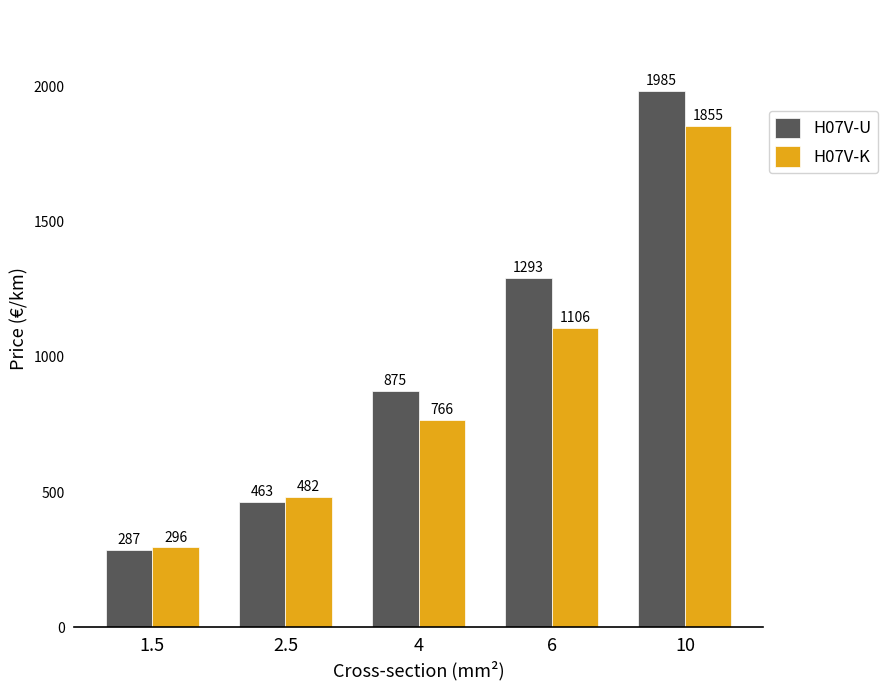

What is the approximate value of H07V-U at 2.5?

462.8